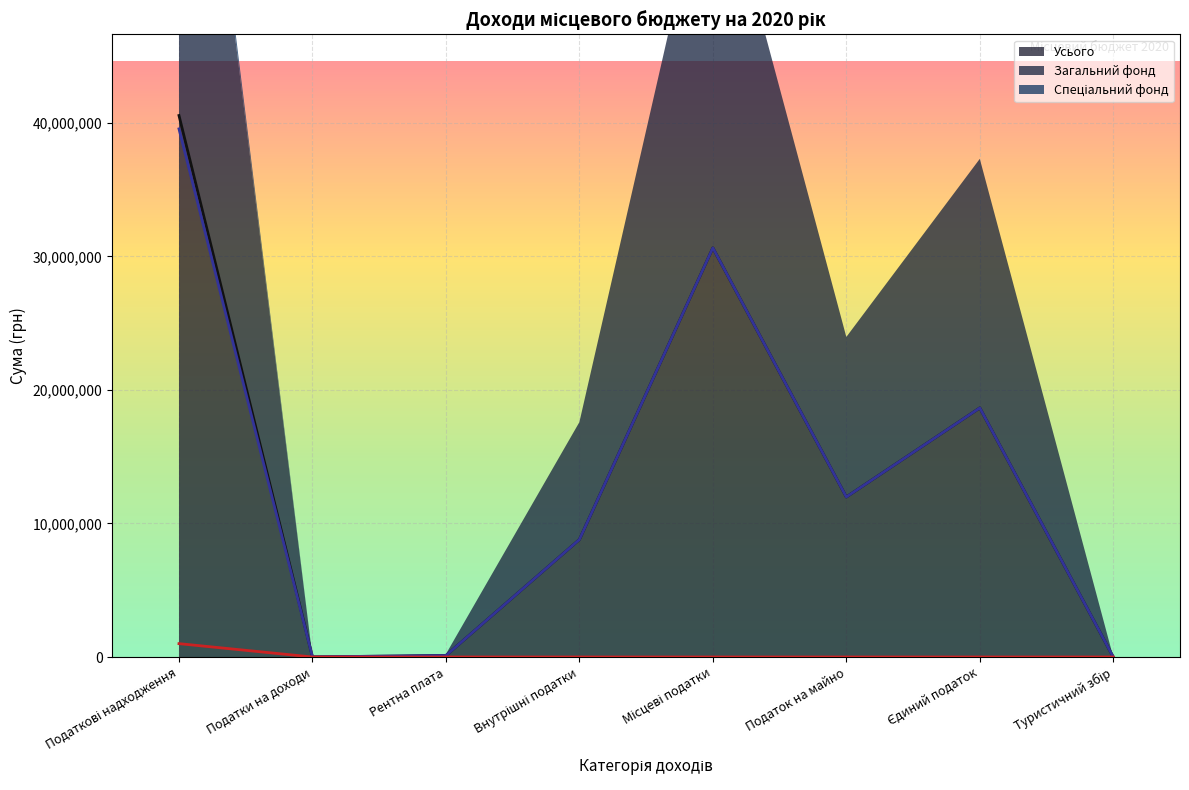

At which category is the sum across all series the highest?

Податкові надходження